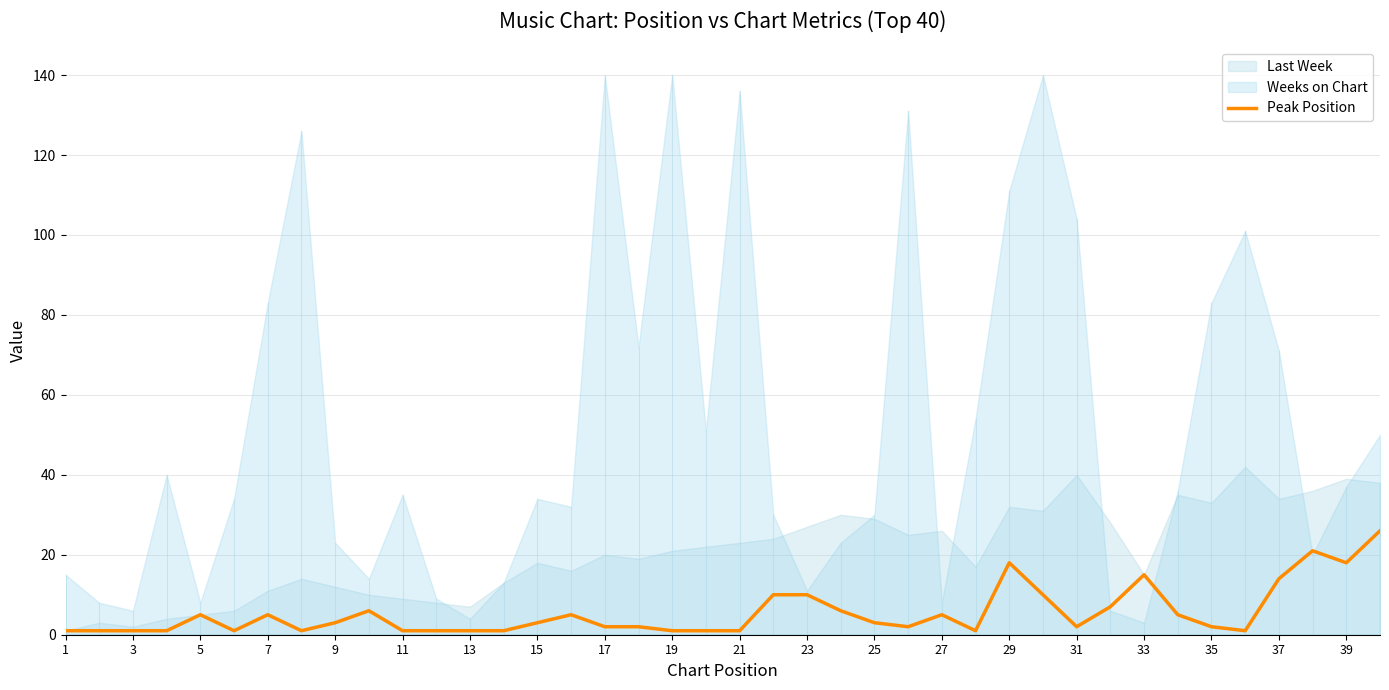

What is the sum of all values?

220